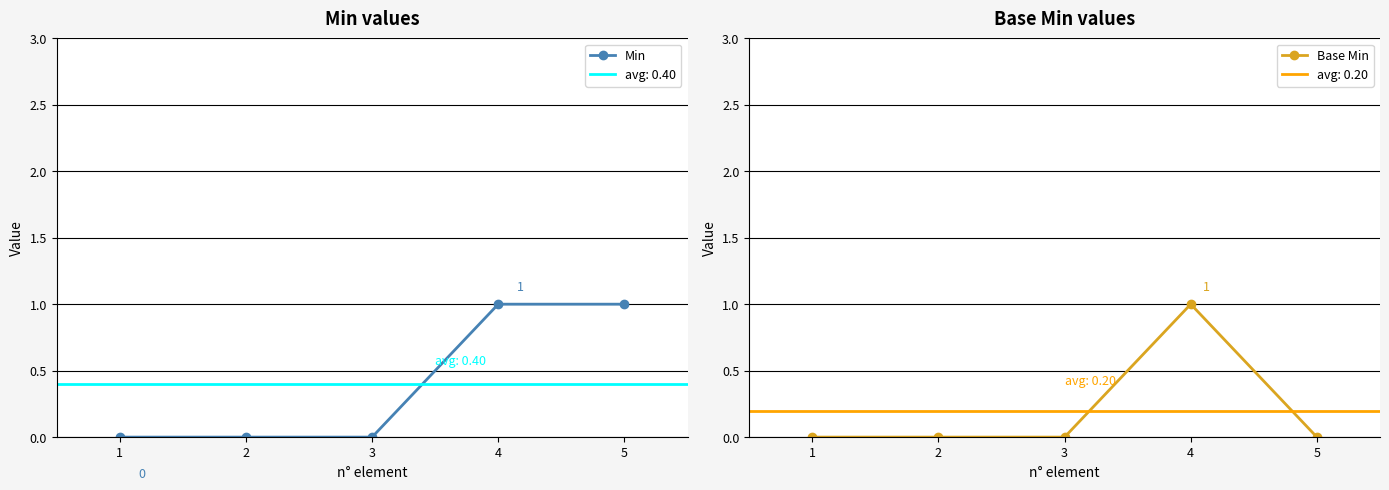

What is the total value across all series at 4?

2